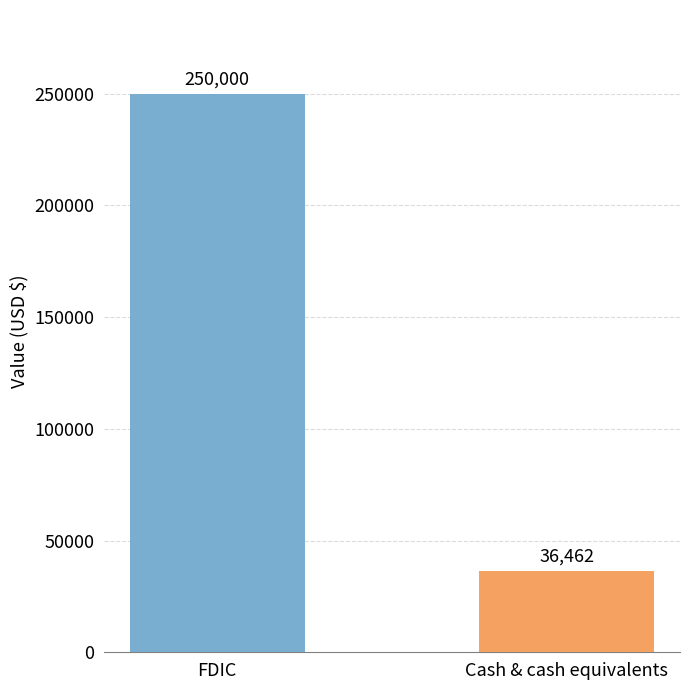

What is the label of the 2nd bar from the right?

FDIC